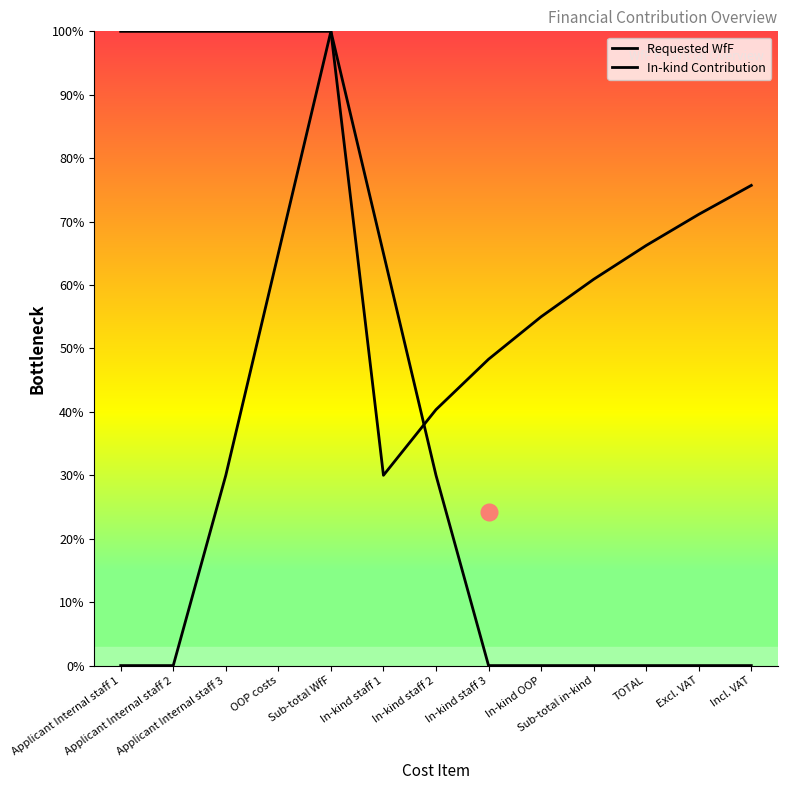

Does the chart have visible grid lines?

No